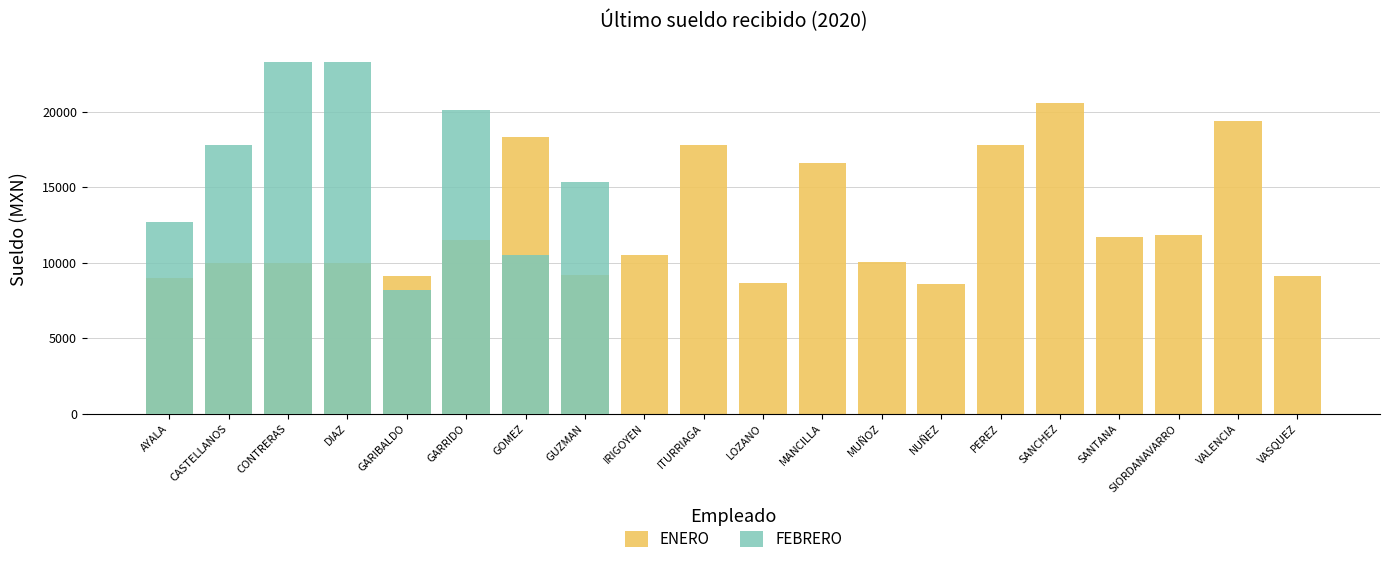

True or false: FEBRERO has a value of 15869.9 at PEREZ.

False